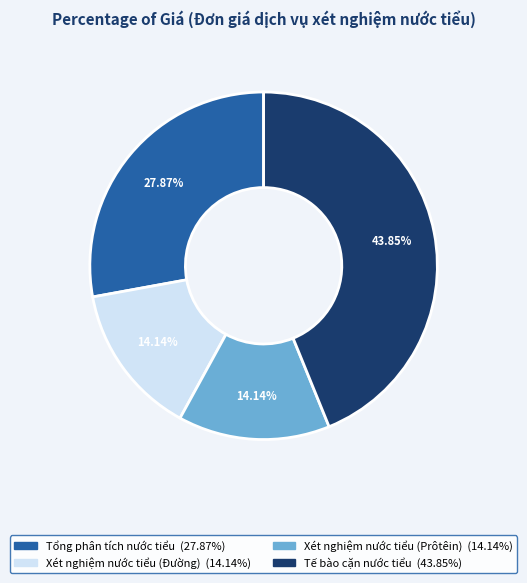

Is there a majority slice in this chart?

No